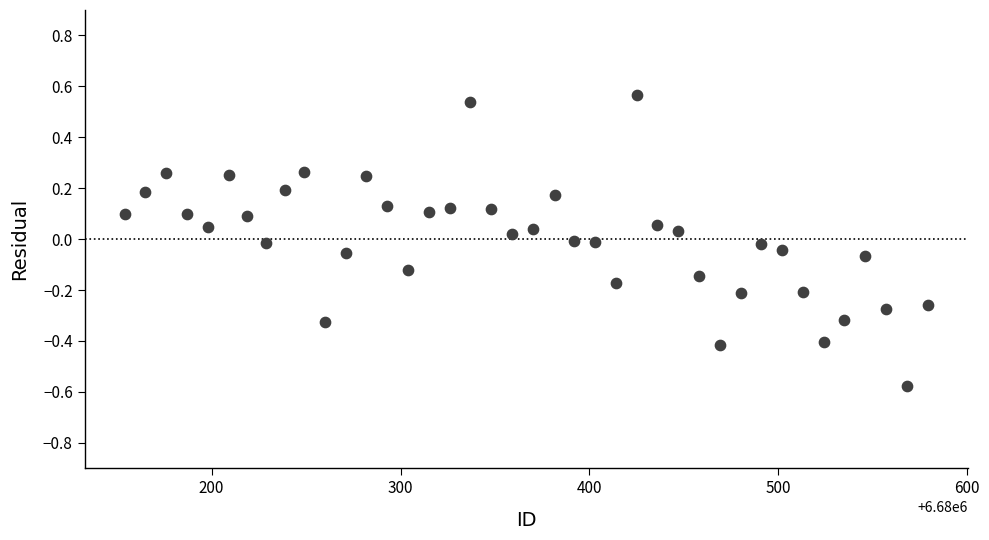

What is the range of Y values (max minus min)?

1.1